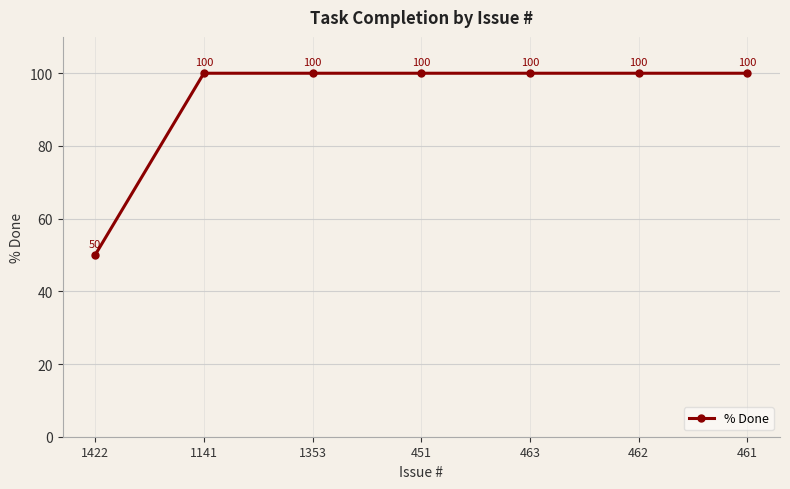

Reading left to right, transcribe all the data shown in this chart.

50	100	100	100	100	100	100